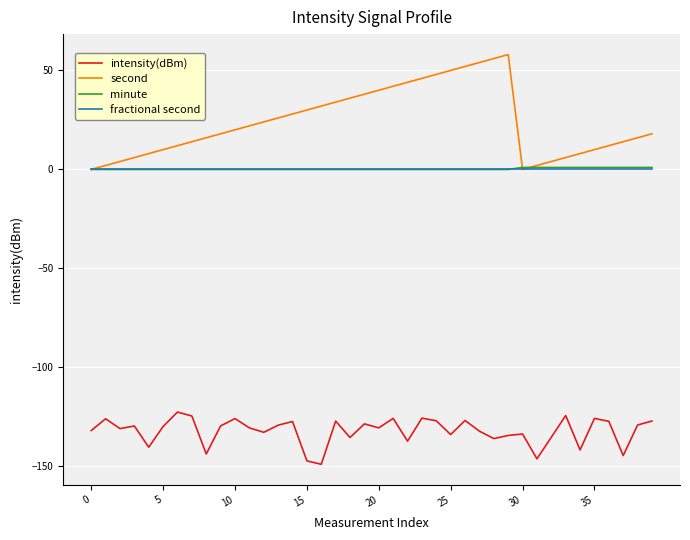

What is the minimum value shown in the chart?

-148.9